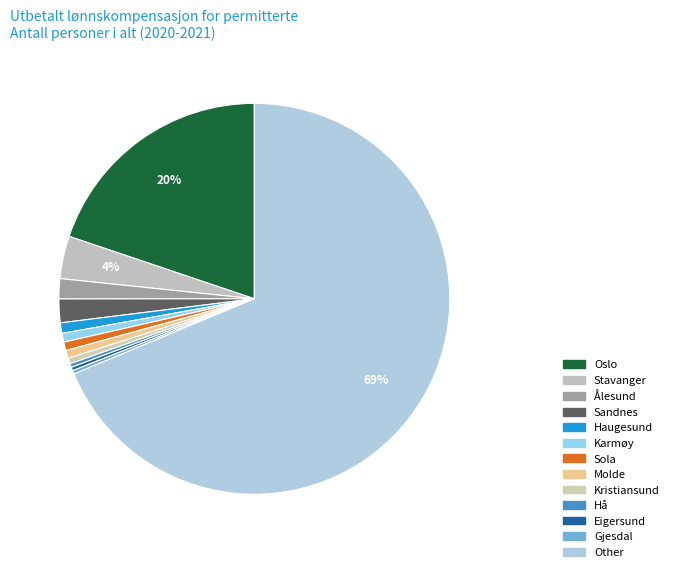

Which has a higher value, Eigersund or Oslo?

Oslo